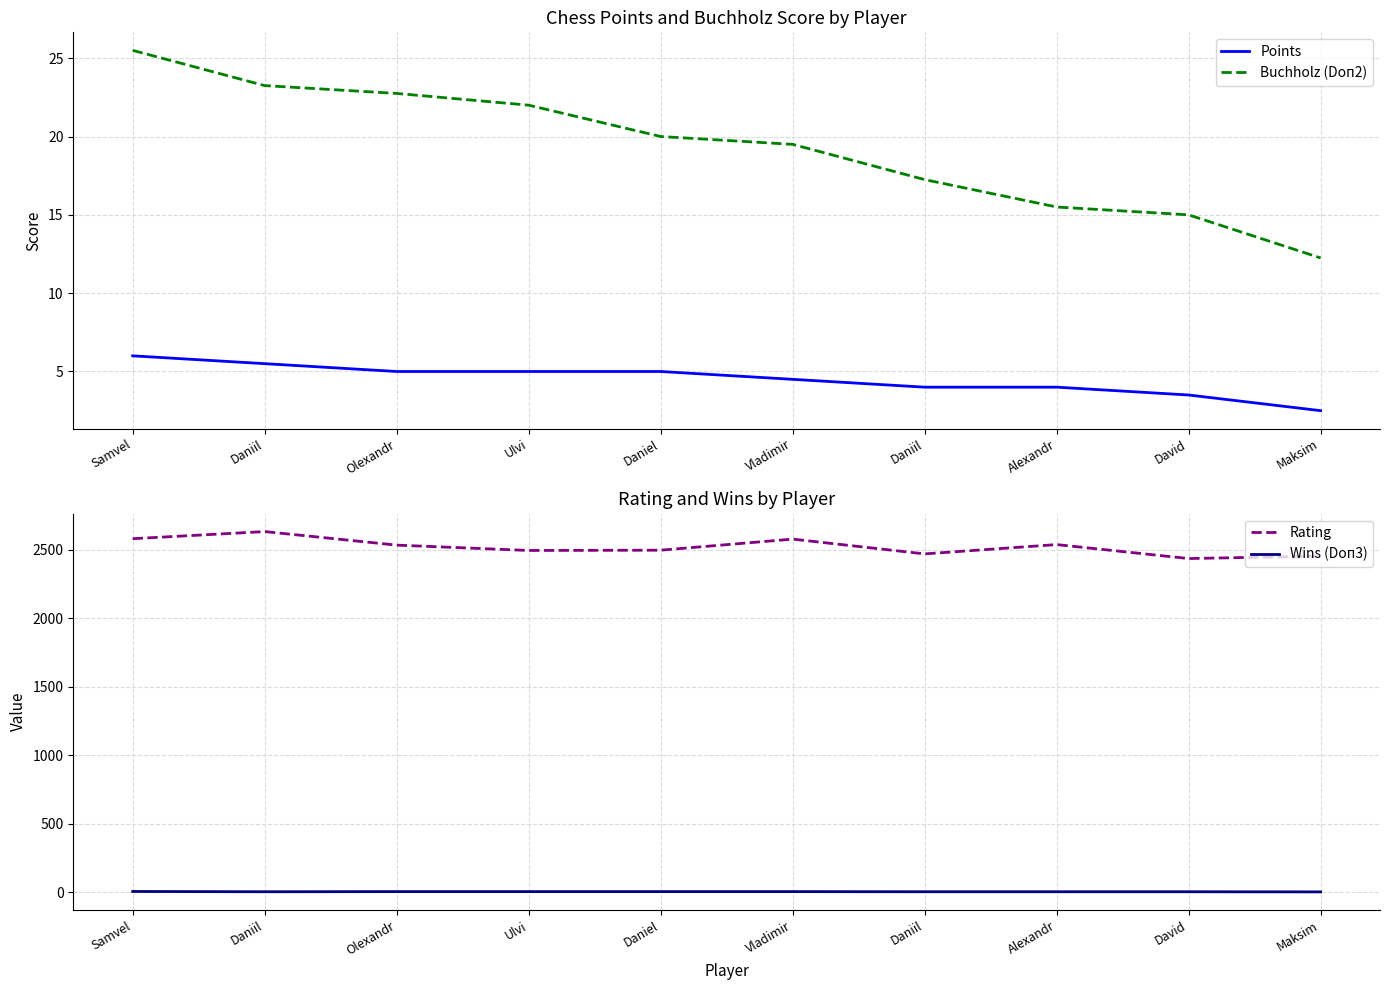

What is the spread (max minus min) of values at Vladimir?

2574.0